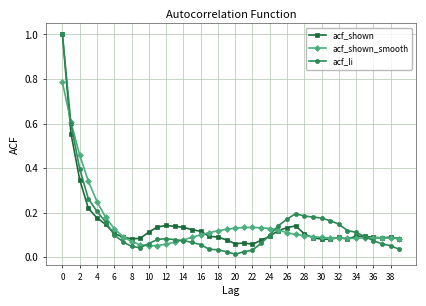

Which series has the largest range (max minus min)?

acf_li